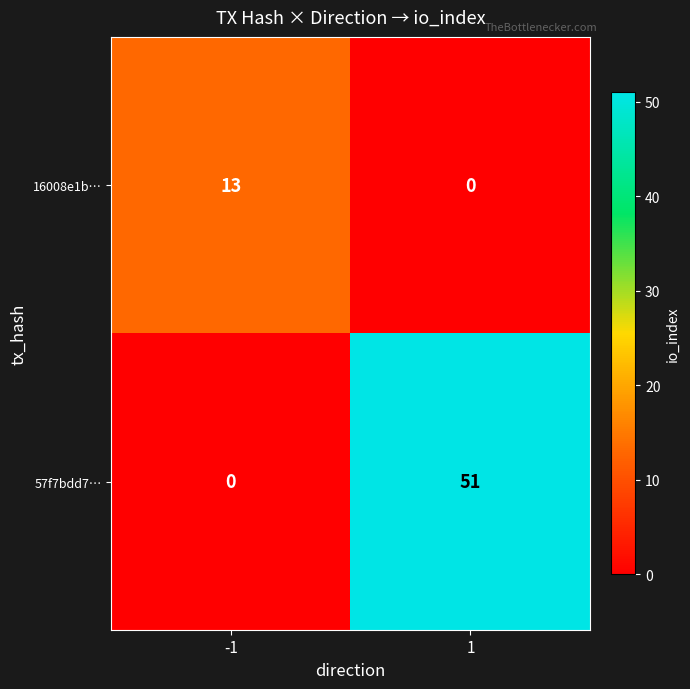

What is the greatest value displayed?

51